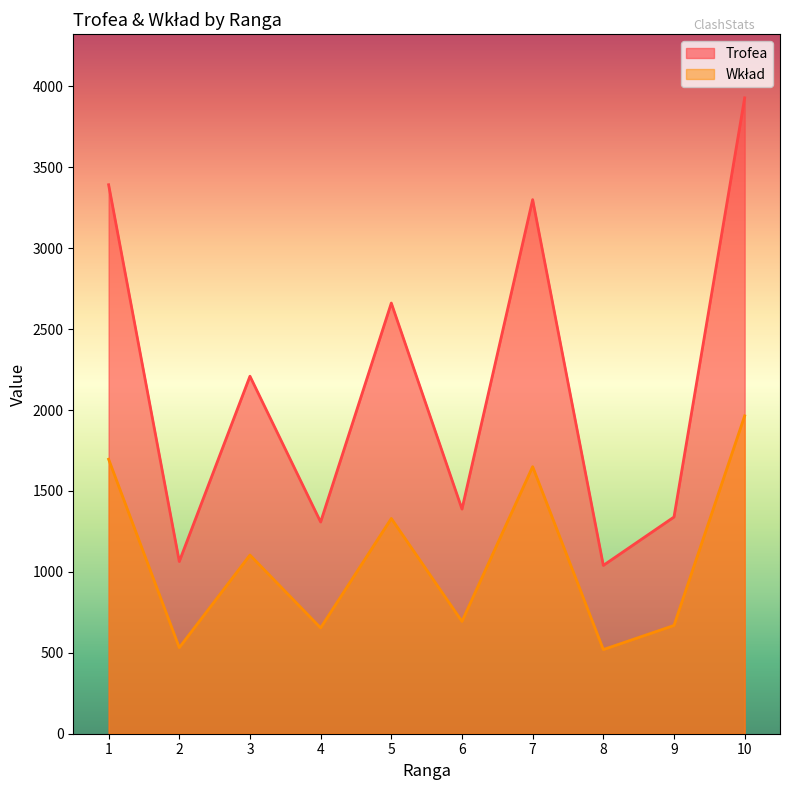

What is the sum of the Wkład values at 8 and 5?

1850